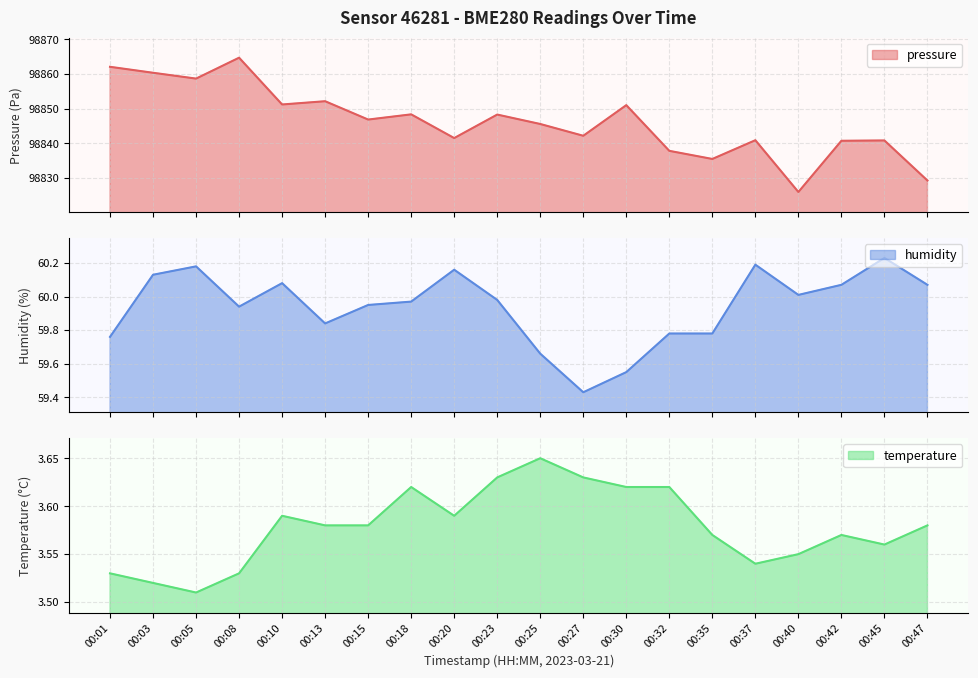

Which category has the lowest value in the pressure series?

00:40